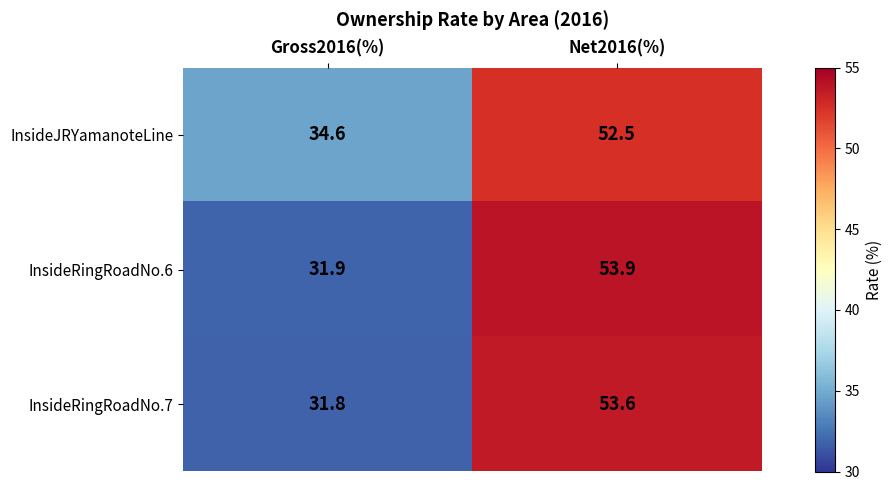

Where is InsideRingRoadNo.7 nearest to the value 42?

Gross2016(%)